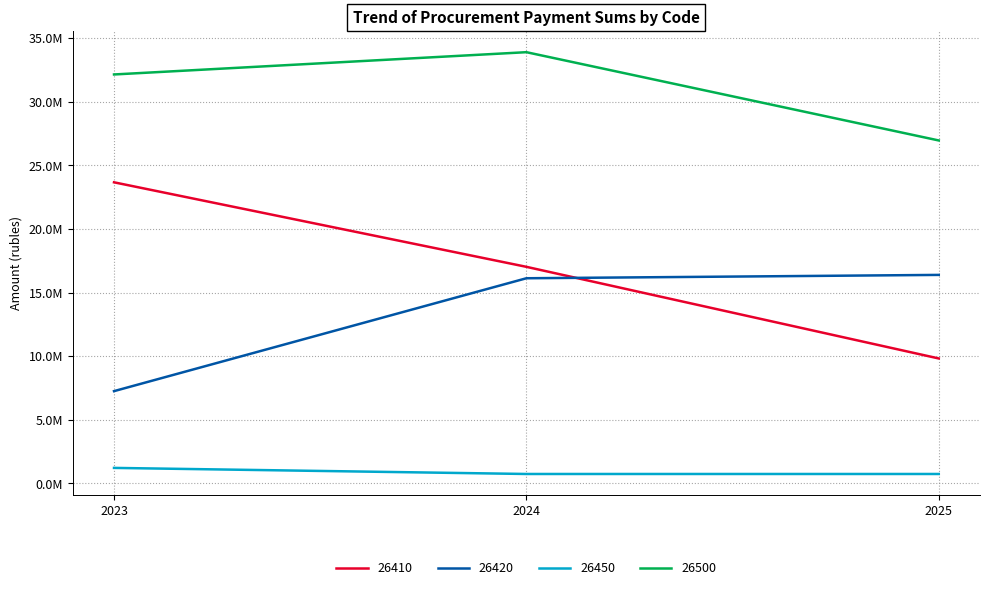

What are all the series names shown in the legend?

26410, 26420, 26450, 26500